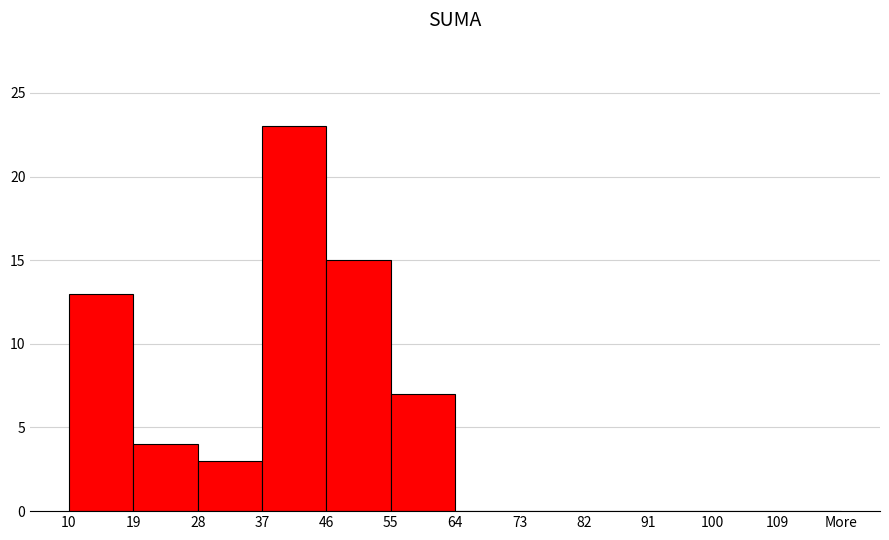

Reading left to right, list all the values displayed in this chart.

10=13	19=4	28=3	37=23	46=15	55=7	64=0	73=0	82=0	91=0	100=0	109=0